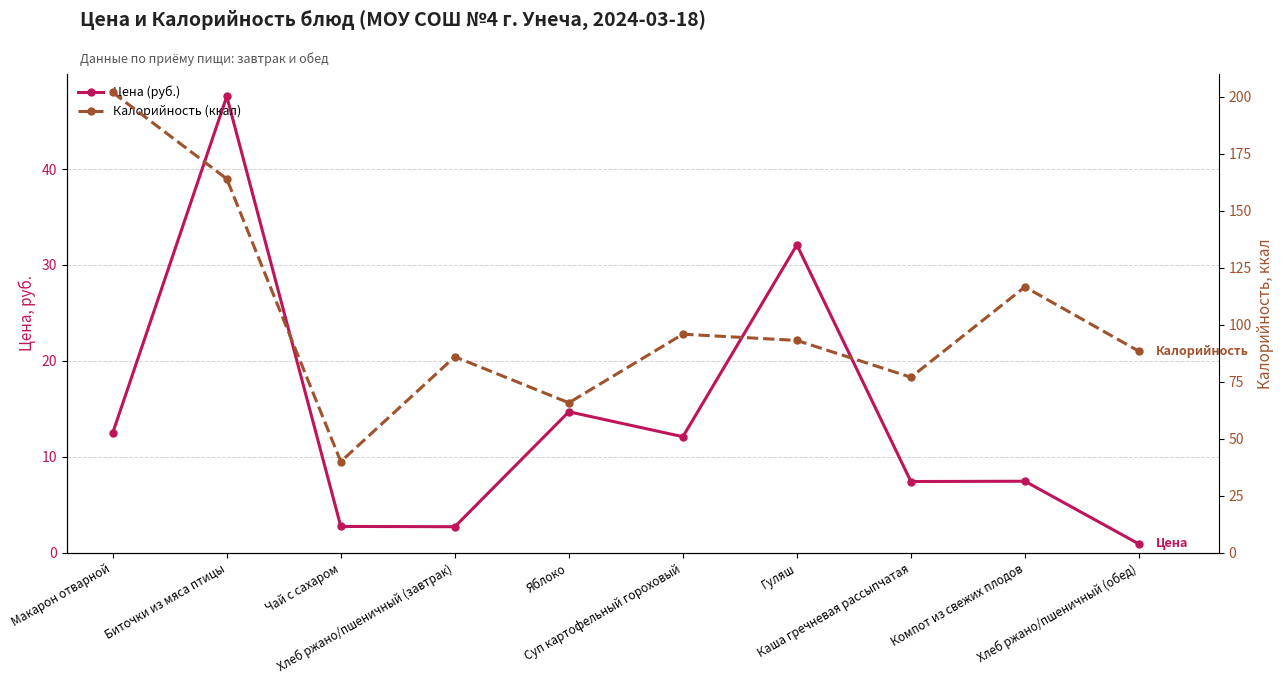

What is the spread (max minus min) of values at Хлеб ржано/пшеничный (завтрак)?

83.3